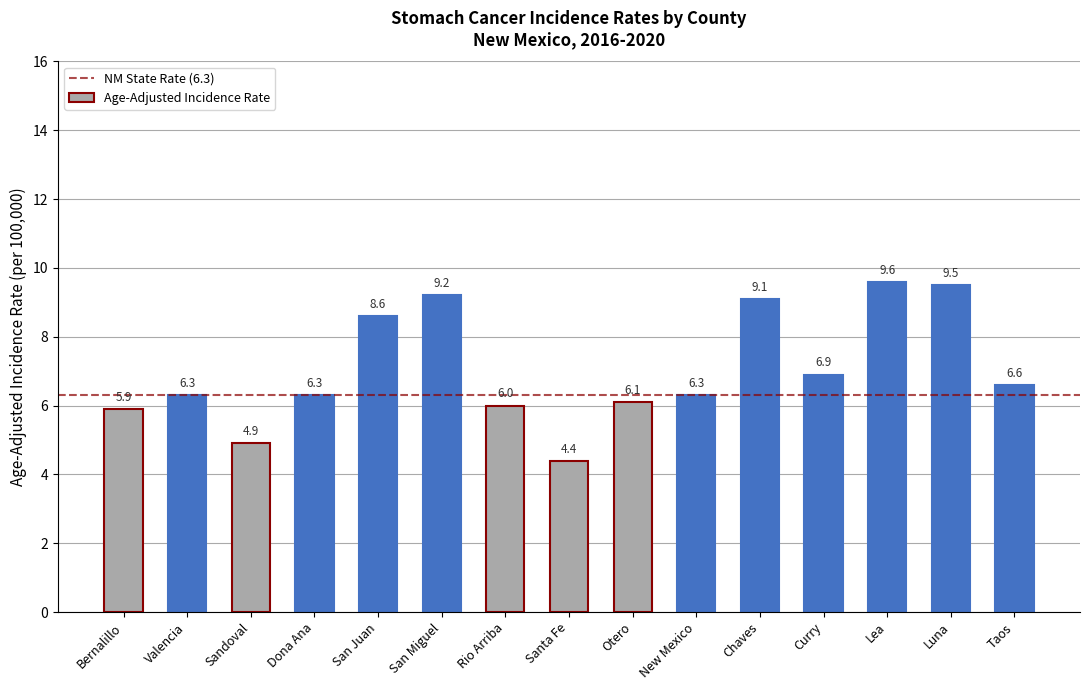

The value at New Mexico is 8.9. True or false?

False